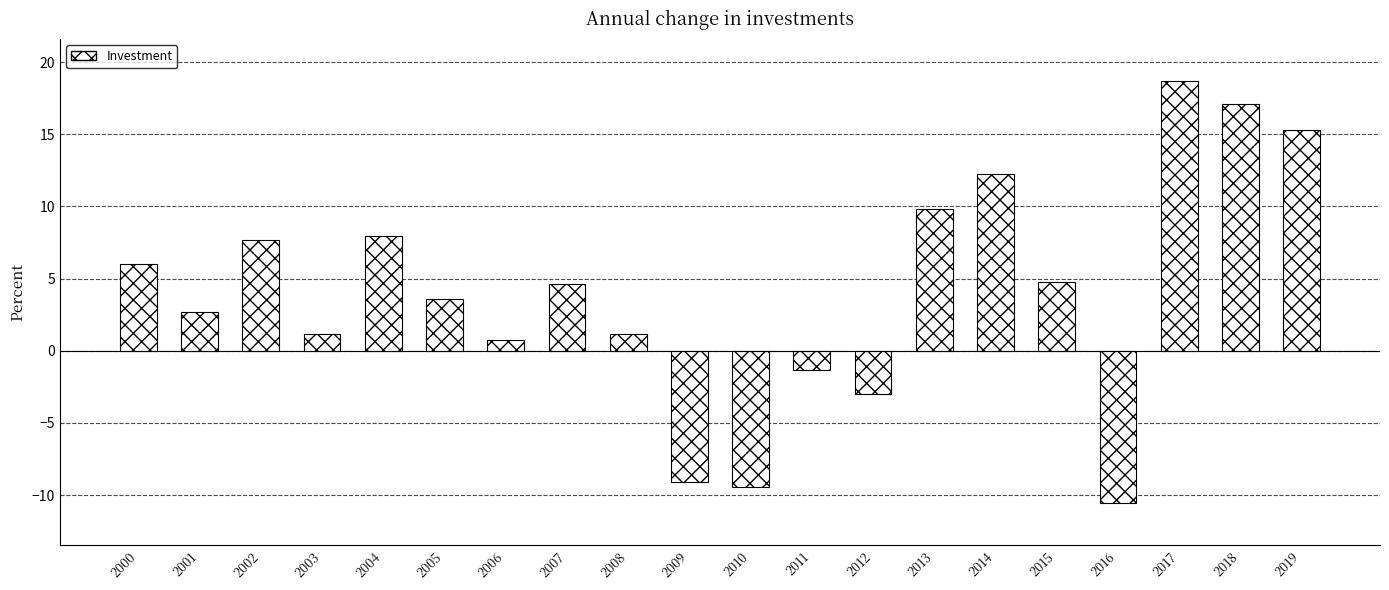

Reading right to left, extract all data points from this chart.

15.3	17.1	18.7	-10.6	4.8	12.3	9.8	-3.0	-1.3	-9.5	-9.1	1.2	4.6	0.7	3.6	7.9	1.2	7.7	2.7	6.0